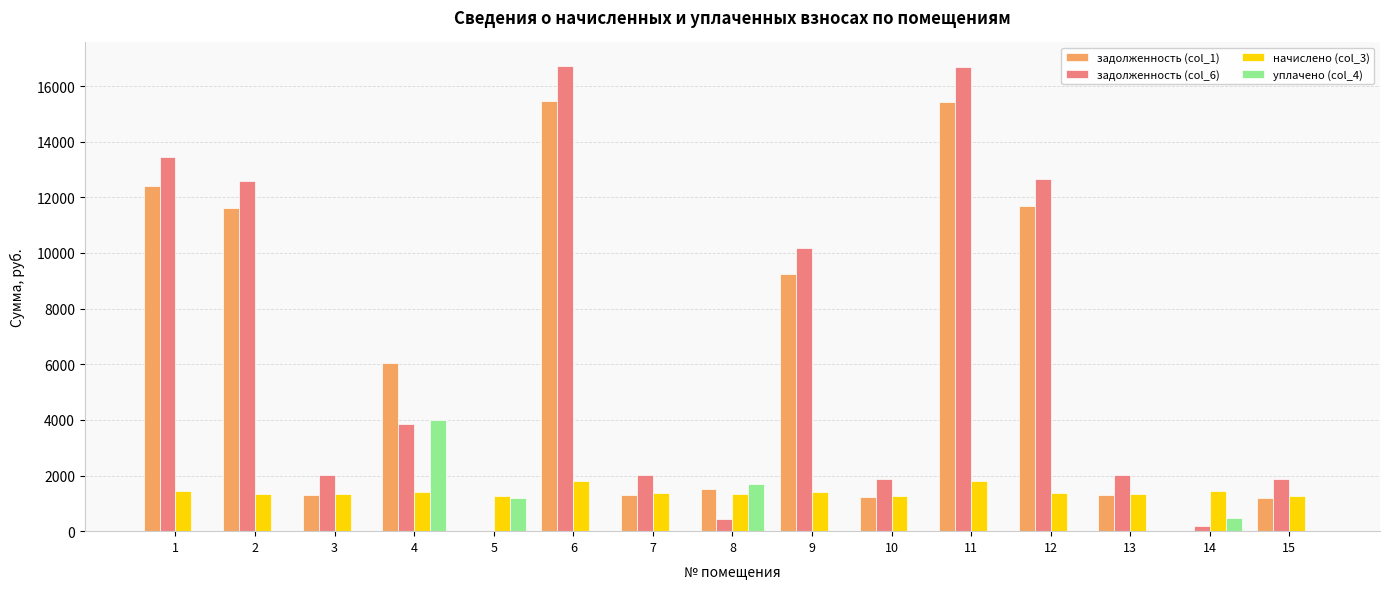

Is the value of задолженность (col_6) at 12 greater than the value of уплачено (col_4) at 11?

Yes